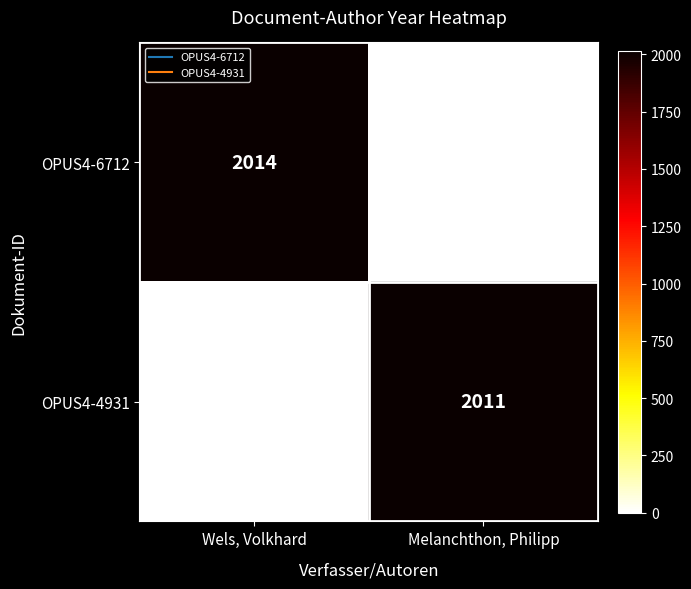

At which label does OPUS4-6712 reach its minimum?

Melanchthon, Philipp